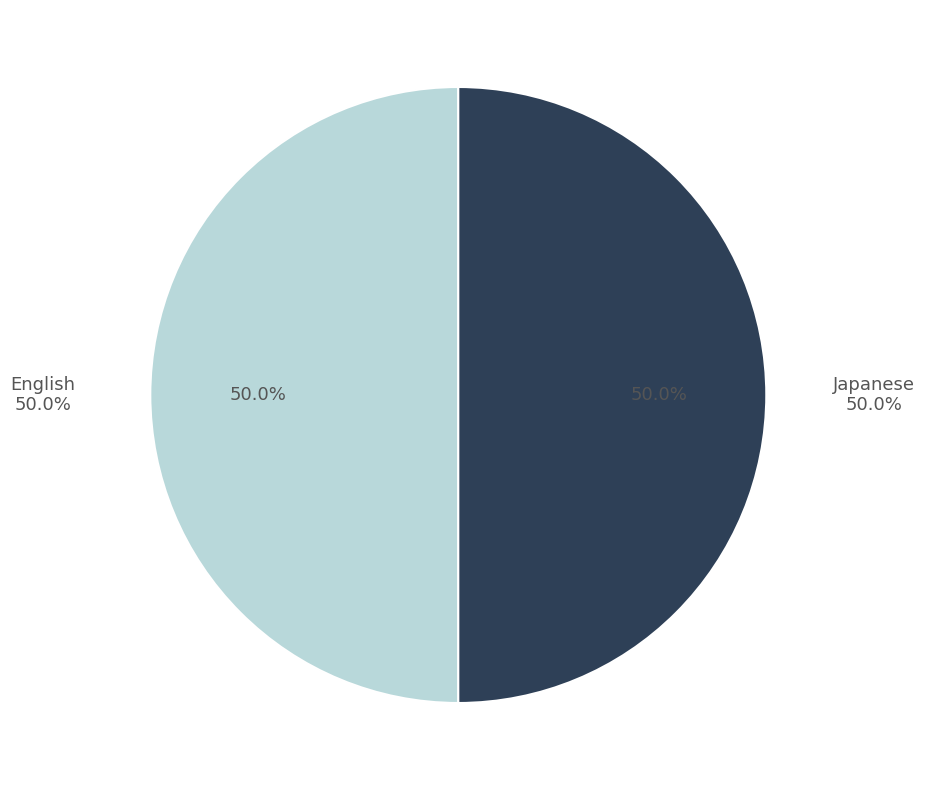

Combined, what portion of the pie is English and Japanese?

100.0%